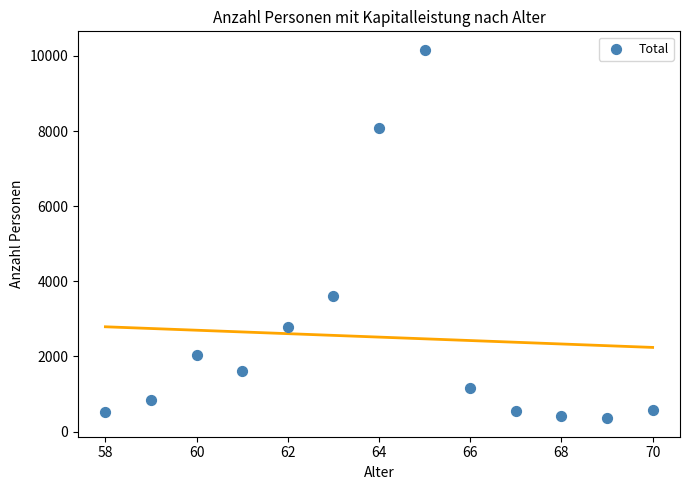

What is the range of Y values (max minus min)?

9812